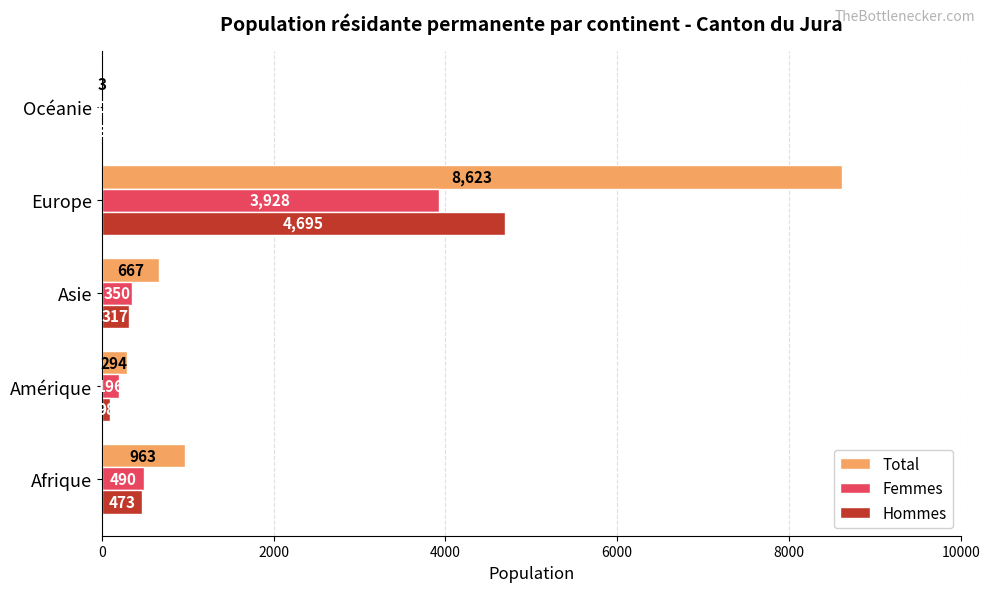

What is the sum of the Hommes values at Europe and Afrique?

5168